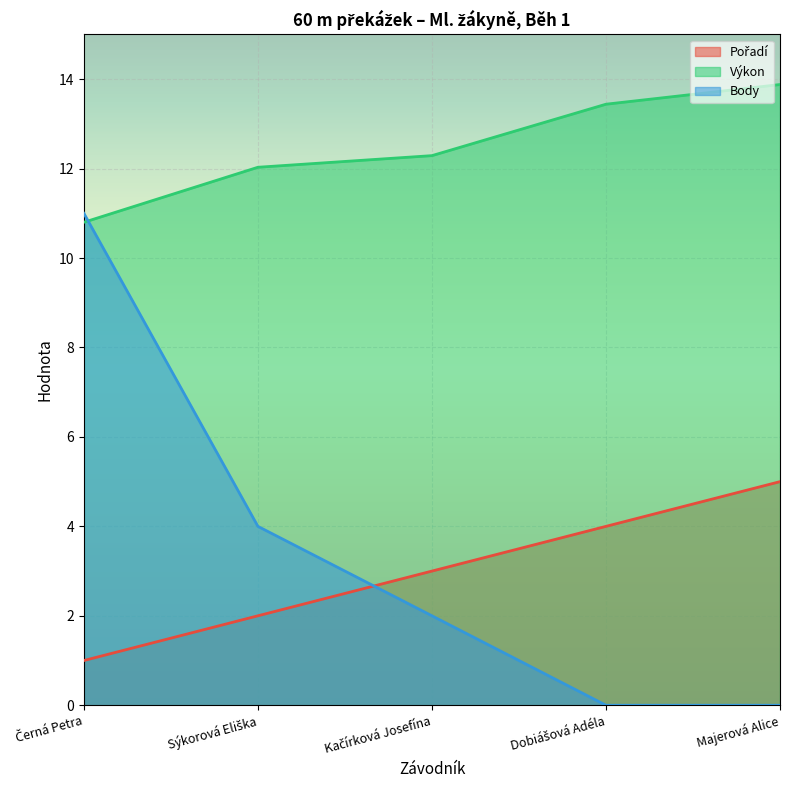

Where is Výkon nearest to the value 12?

Sýkorová Eliška